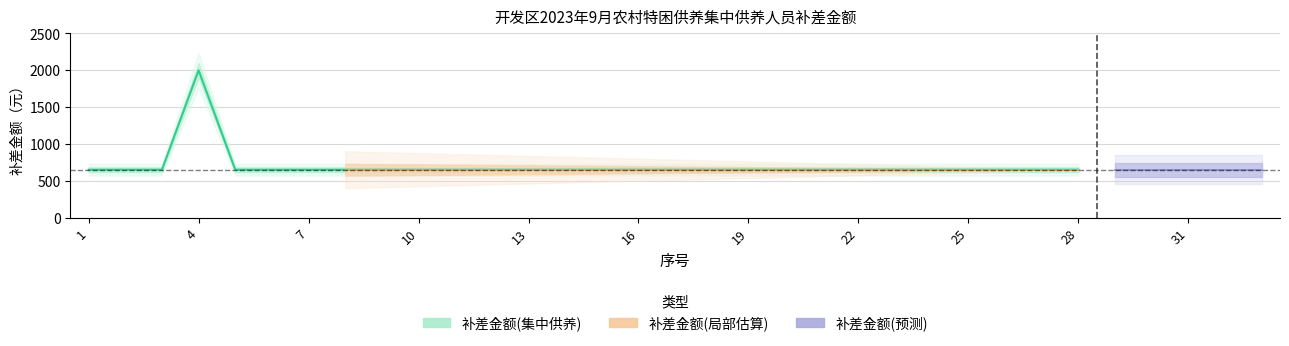

Between 14 and 22, which is larger?

14